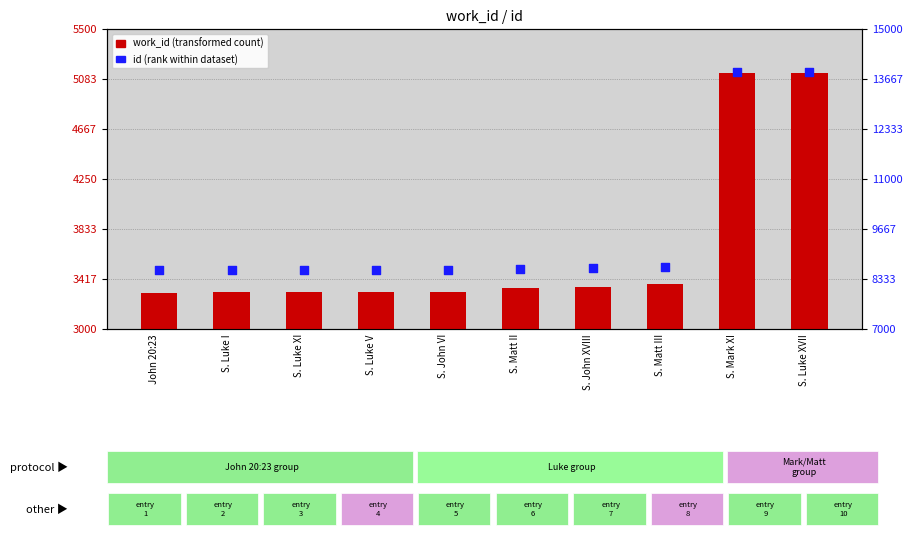

Which series has the largest total across all categories?

id